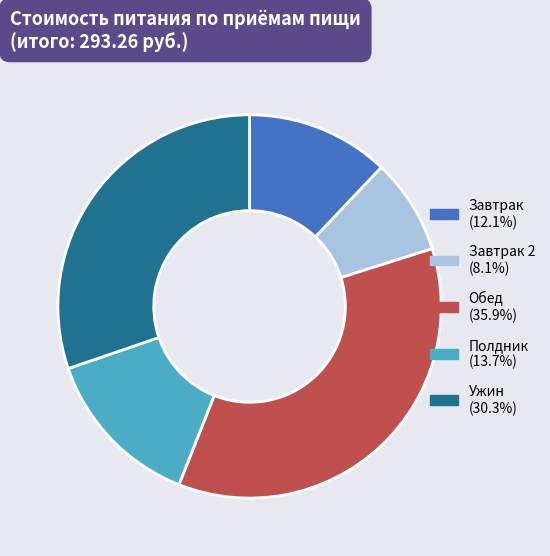

How many segments does this pie chart have?

5